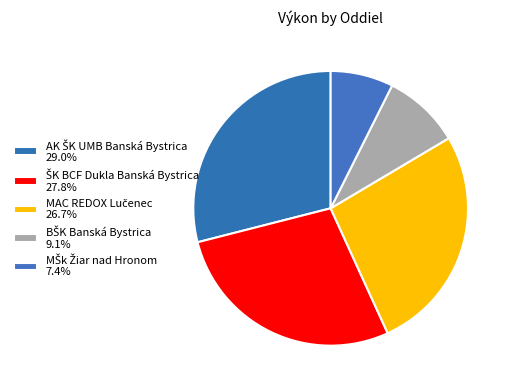

Is it true that ŠK BCF Dukla Banská Bystrica is 28% of the pie?

True